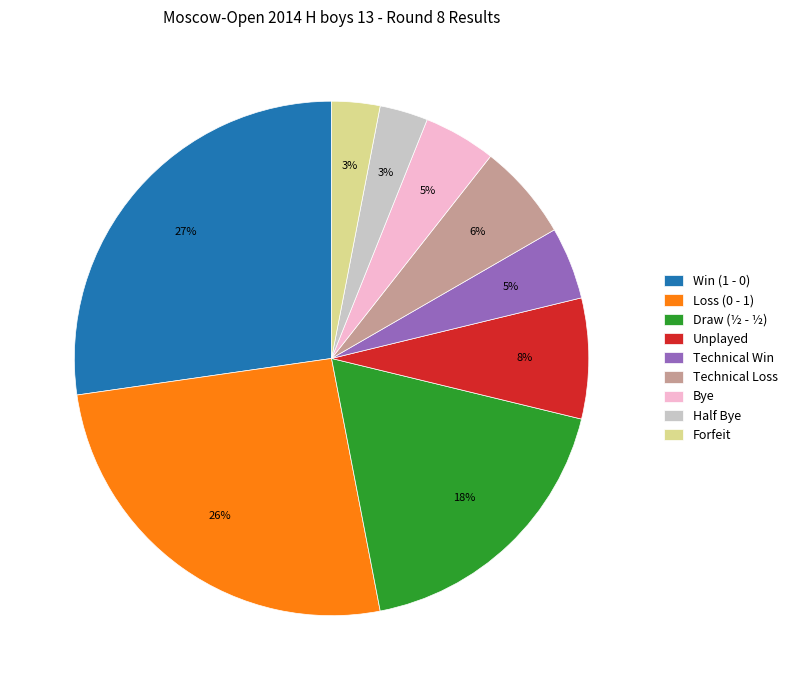

Which has a higher value, Unplayed or Technical Loss?

Unplayed